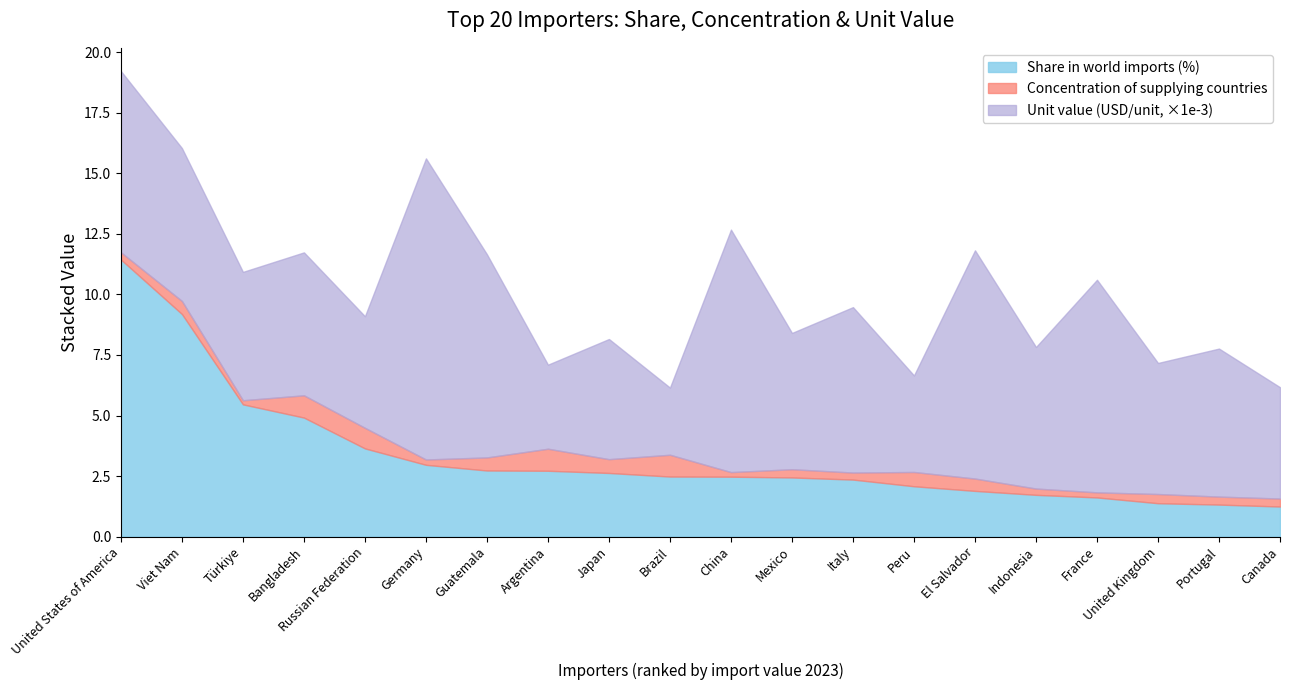

Is it true that Unit value (USD/unit, scaled) equals 12.0 at France?

False